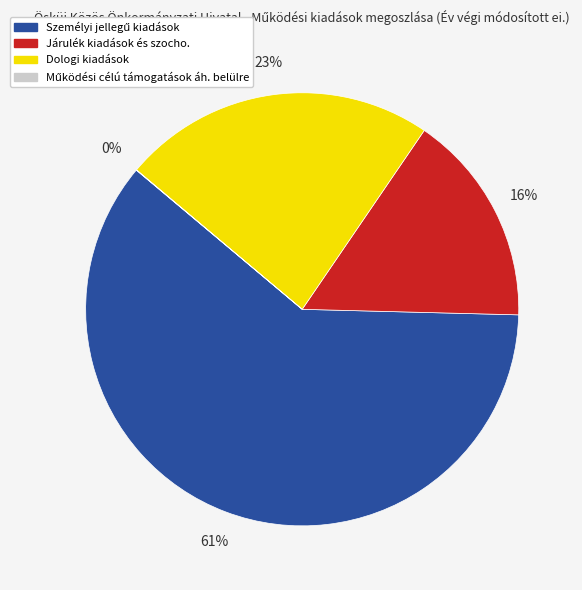

Does Járulék kiadások és szocho. account for over 50% of the chart?

No